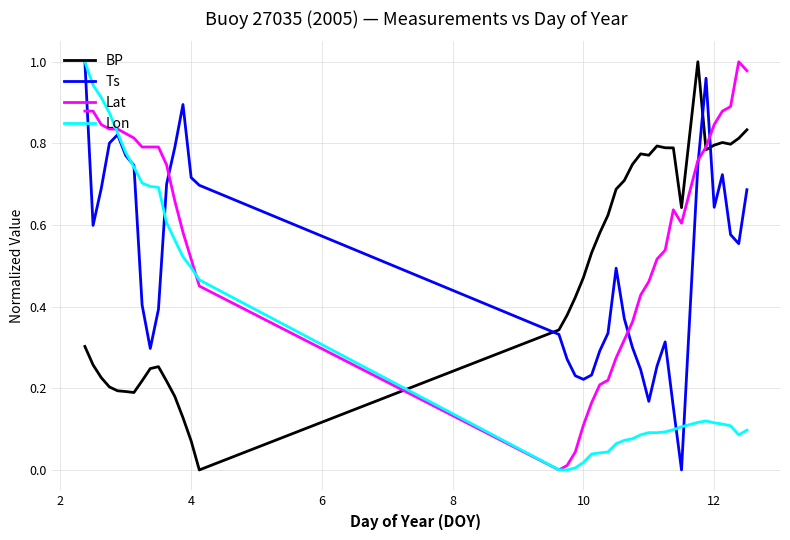

Which series has the largest total across all categories?

Lat